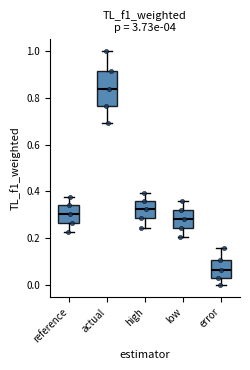

Reading left to right, read every box against the y-axis: the position of its median line, the range the box covers, and the ends of its whiskers. The values are not printed on the chart, so give them approximately, as read against the axis.

reference: median 0.30, box 0.26 to 0.34, whiskers 0.22 to 0.38
actual: median 0.84, box 0.76 to 0.92, whiskers 0.70 to 1.00
high: median 0.32, box 0.28 to 0.36, whiskers 0.24 to 0.40
low: median 0.28, box 0.24 to 0.32, whiskers 0.20 to 0.36
error: median 0.06, box 0.04 to 0.10, whiskers 0.00 to 0.16